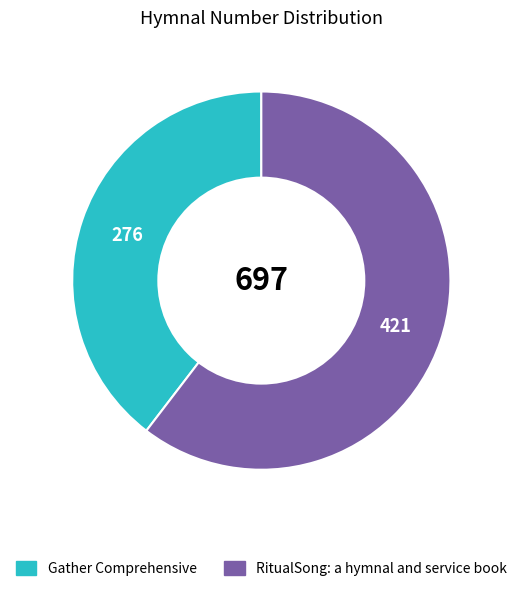

The RitualSong: a hymnal and service book slice represents 50% of the pie. True or false?

False